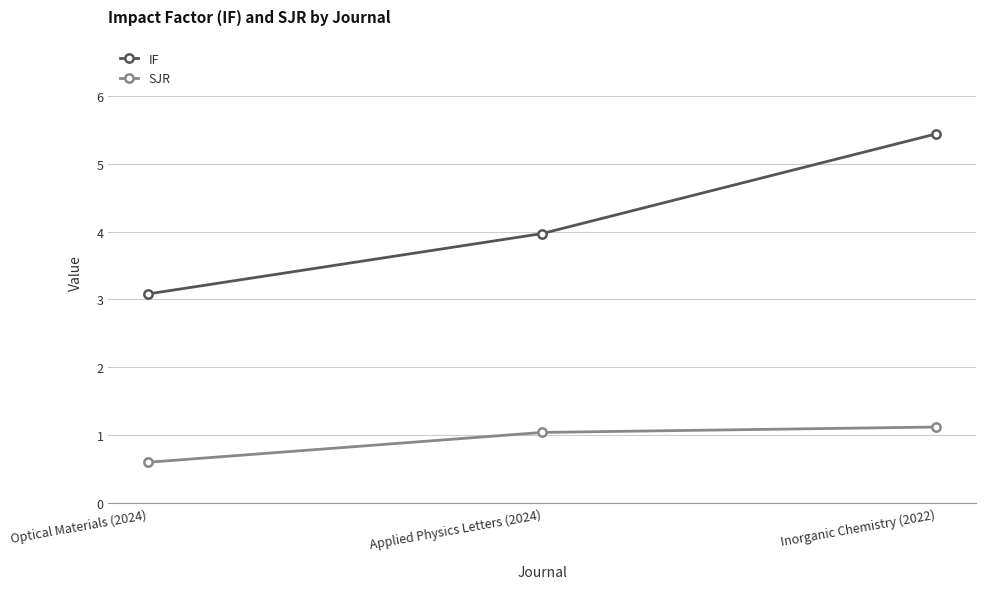

What are all the series names shown in the legend?

IF, SJR